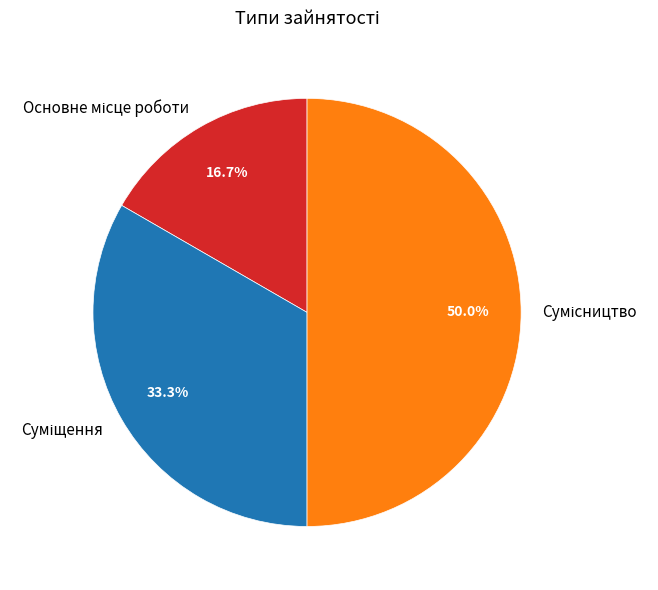

Which slice is the largest?

Сумісництво